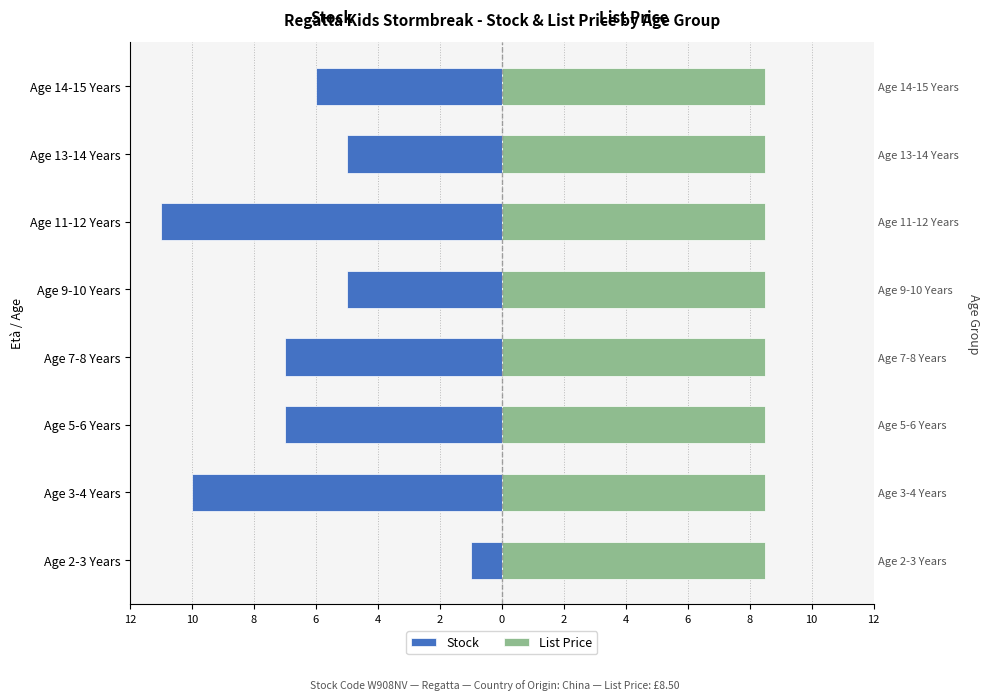

At 2, list the series in order from largest to smallest.

List Price, Stock